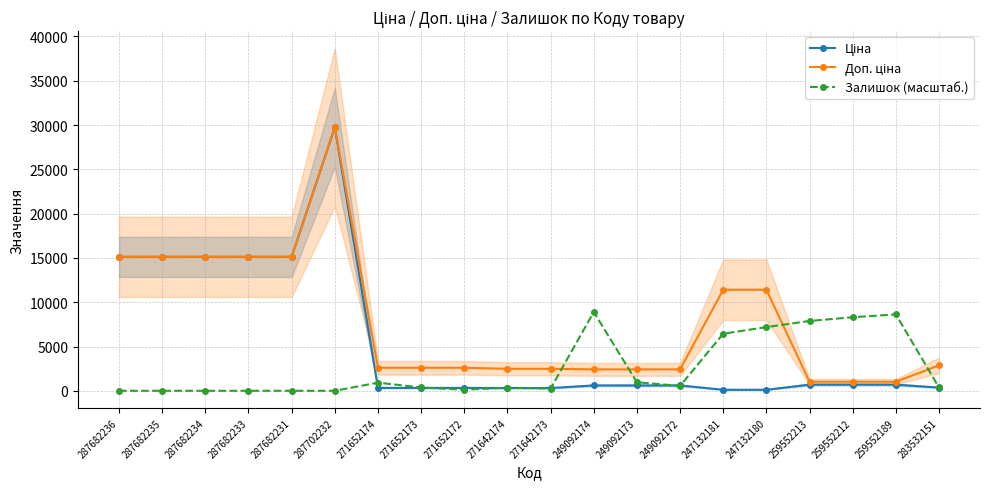

After their last crossing, which series has the higher values: Ціна or Залишок (масштаб.)?

Залишок (масштаб.)